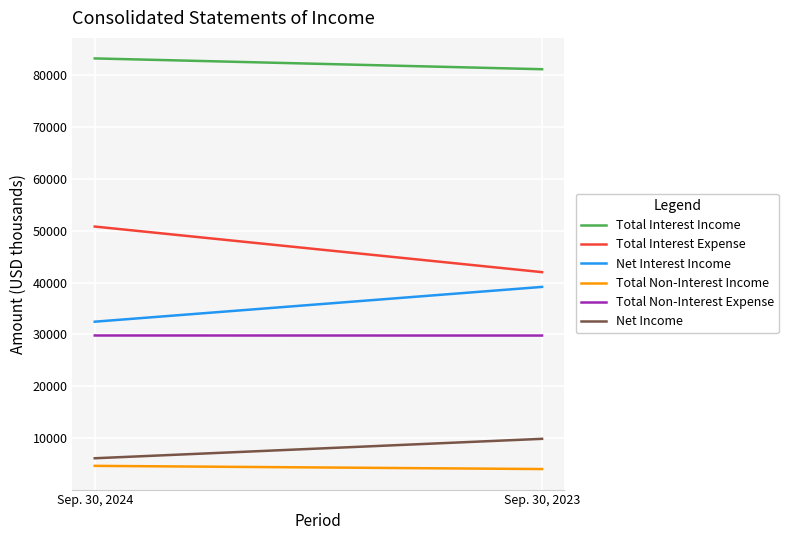

Which category has the highest value in the Total Interest Expense series?

Sep. 30, 2024